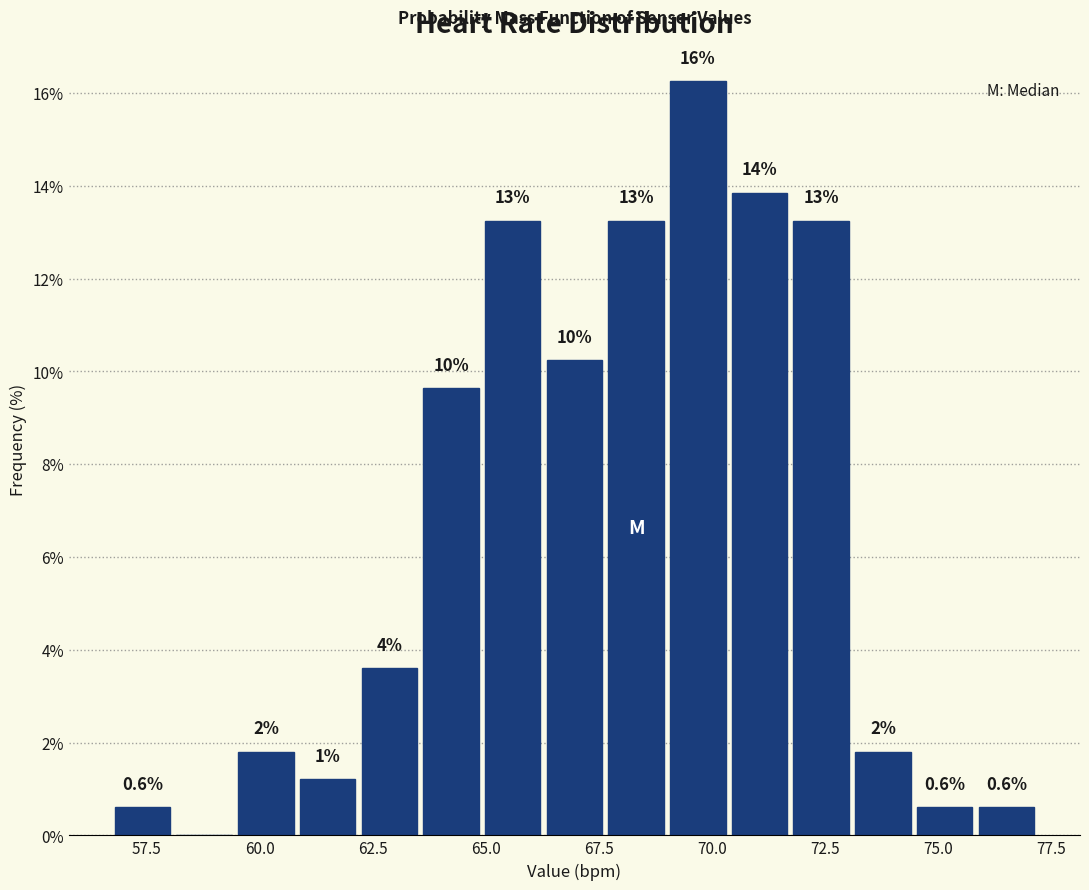

Read against the x-axis, roughly where is the centre of the tallest bar?

69.5